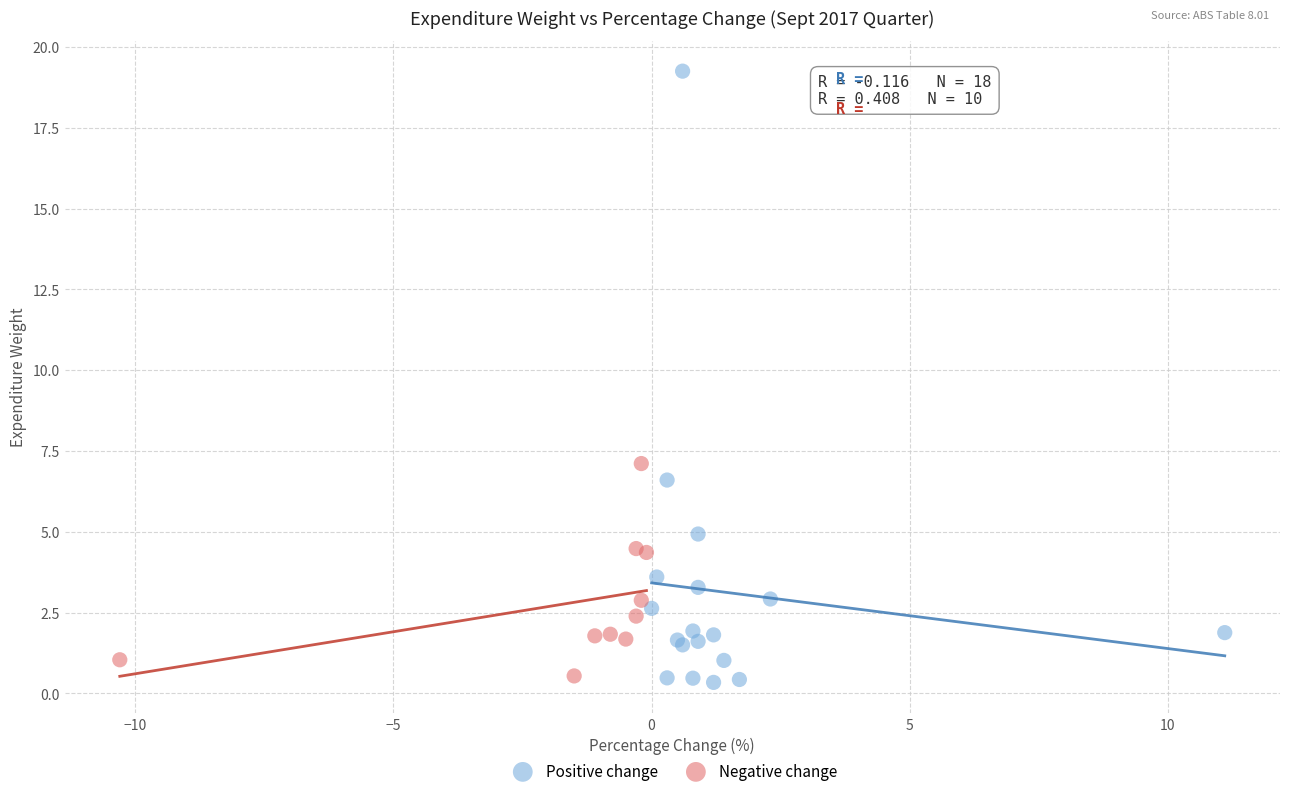

Which series has the widest spread of Y values?

Positive change